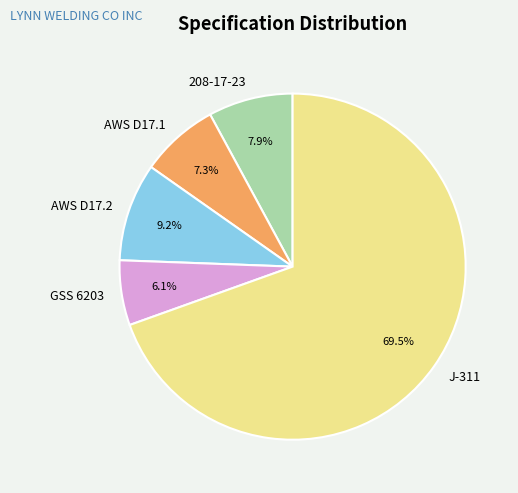

Between GSS 6203 and J-311, which is larger?

J-311